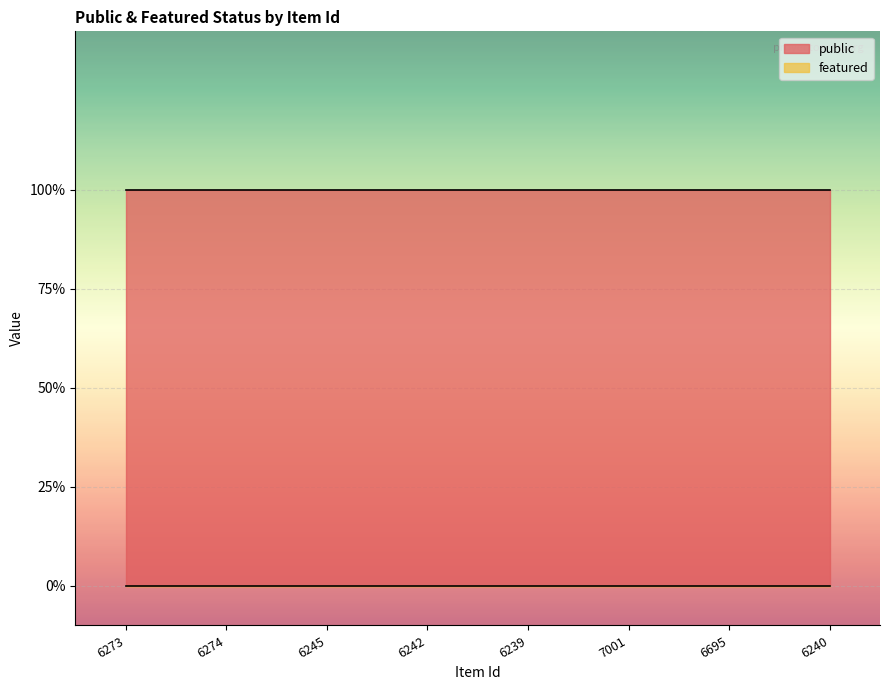

Between 6245 and 6240, which is larger?

6245